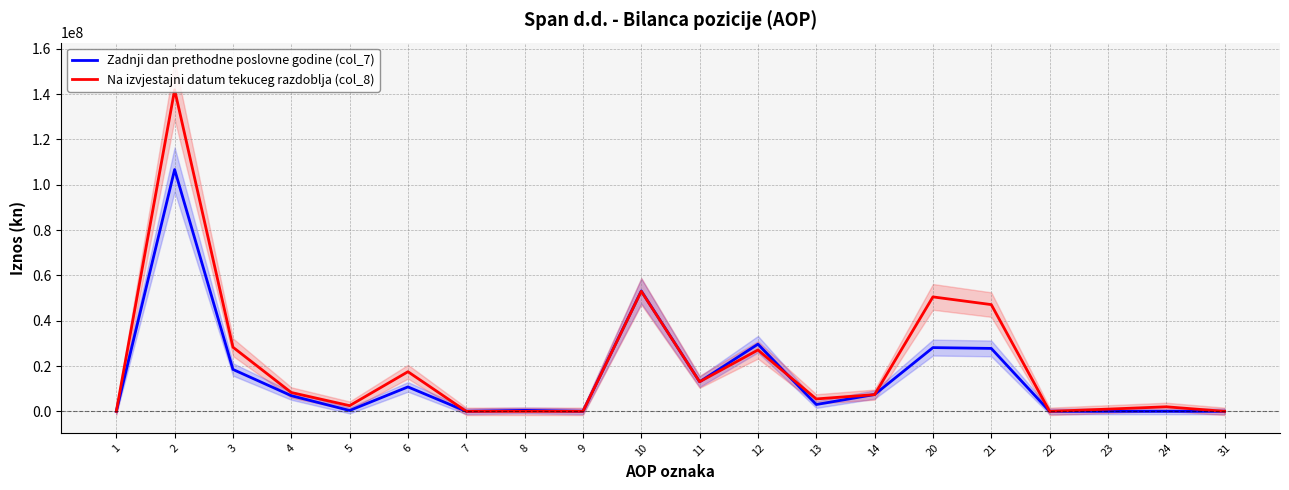

What is the average value of the Zadnji dan prethodne poslovne godine (col_7) series?

15290322